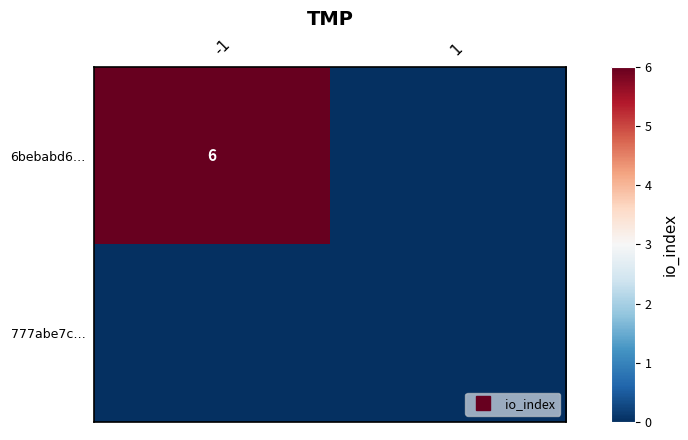

What is the average value of the 6bebabd6… series?

3